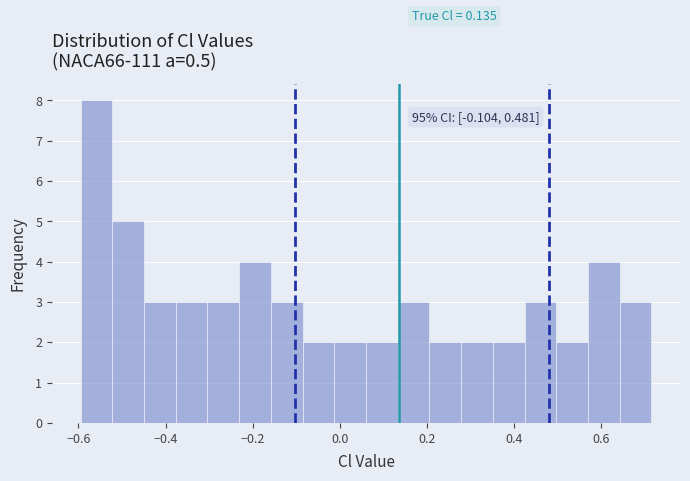

Read against the x-axis, roughly where is the centre of the tallest bar?

-0.56